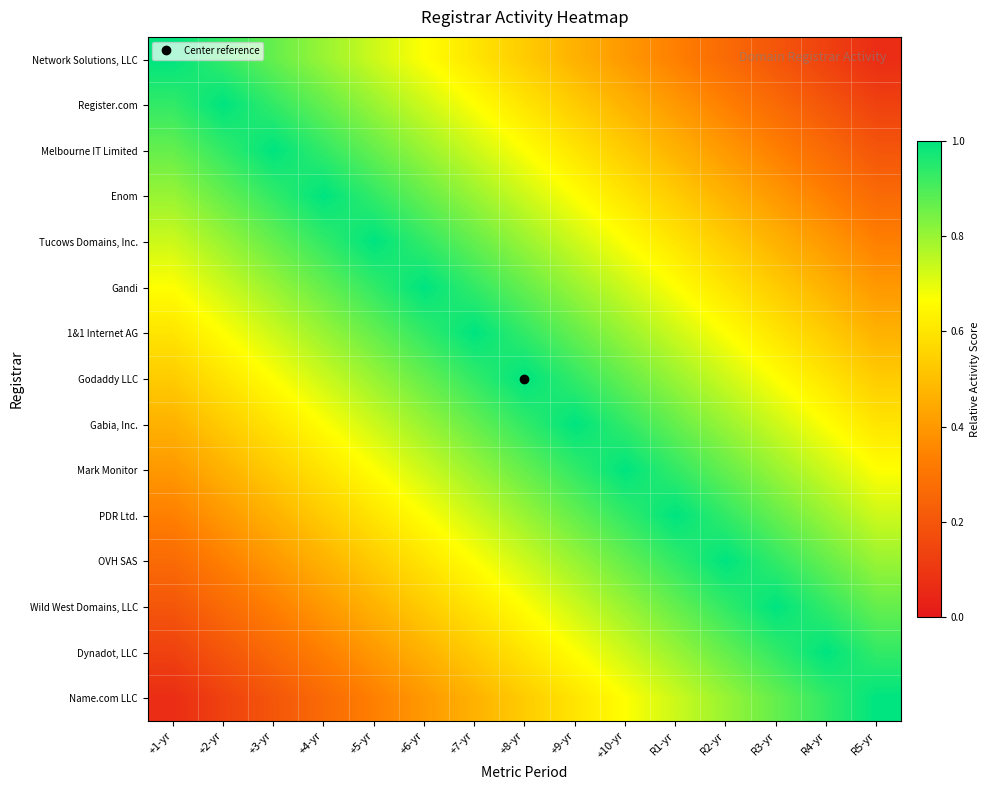

What is the smallest value displayed?

0.1